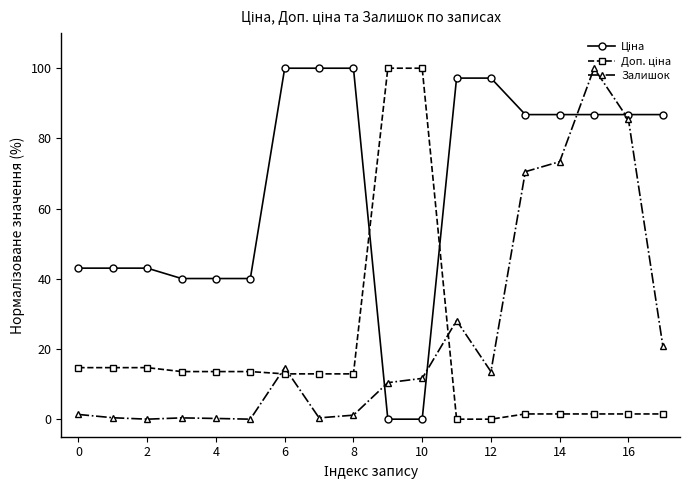

What is the difference between the maximum and minimum values in the Залишок series?

100.0